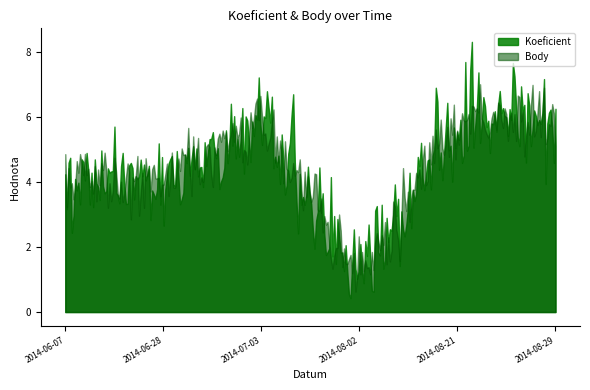

What is the maximum value shown in the chart?

8.3